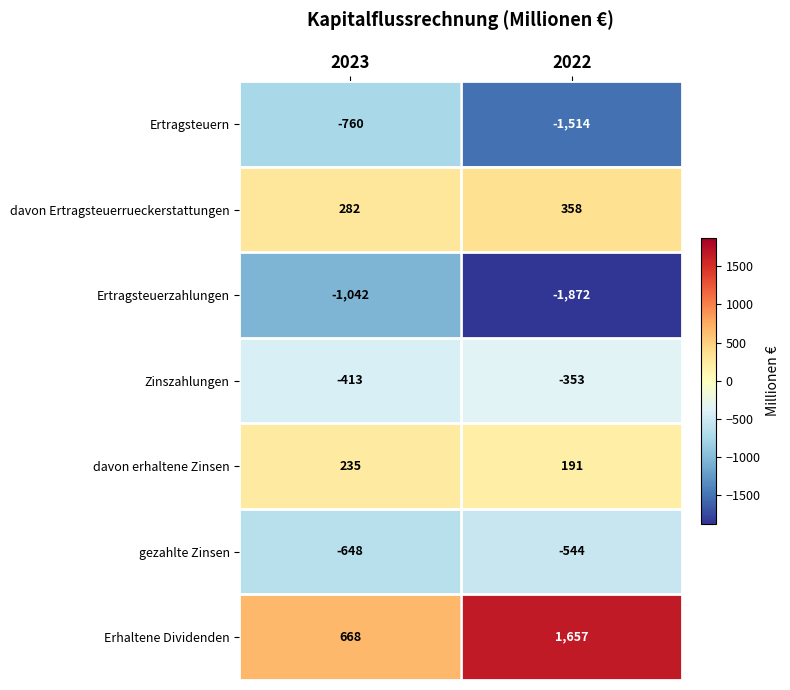

True or false: Ertragsteuern has a value of -760 at 2023.

True